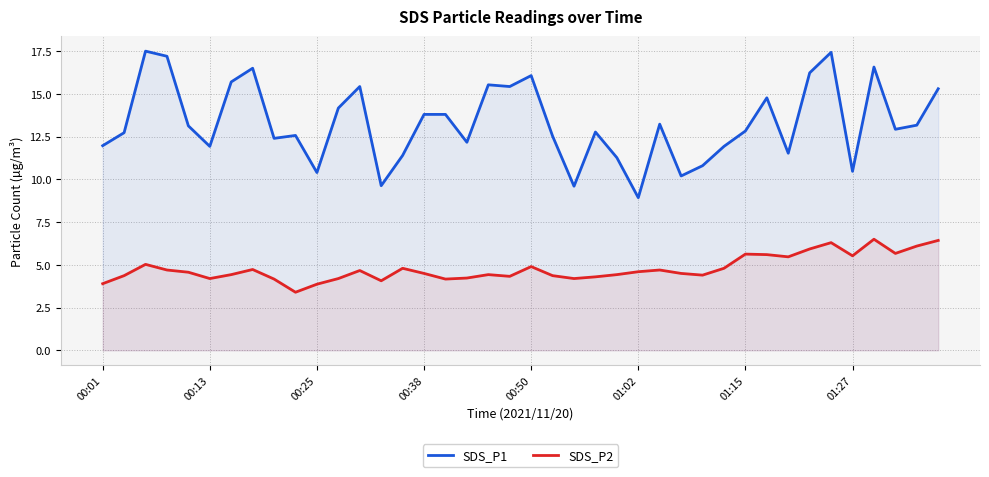

What is the average value of the SDS_P1 series?

13.3